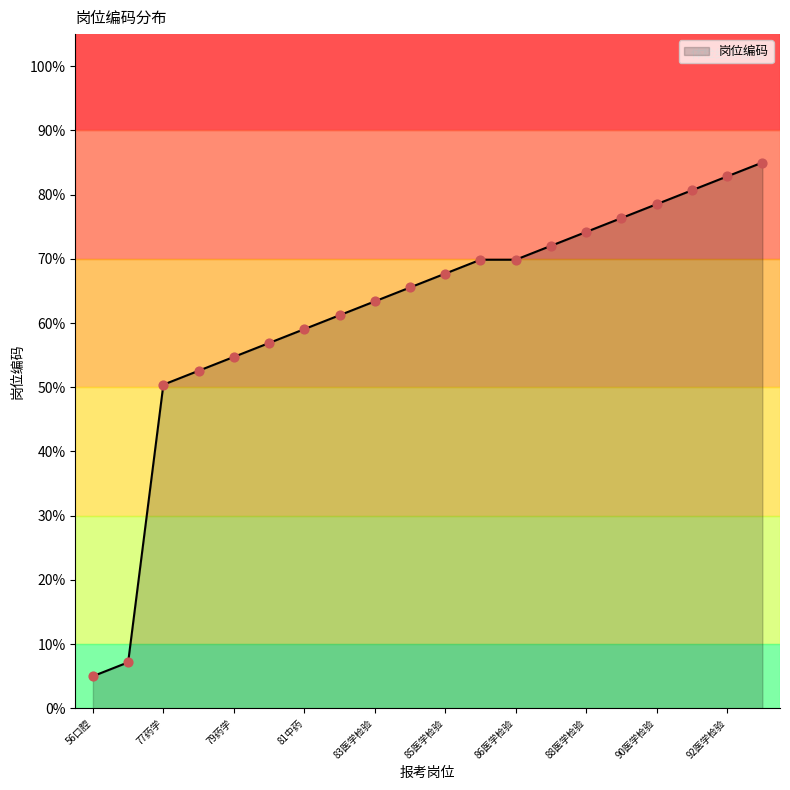

What is the maximum value shown in the chart?

85.0